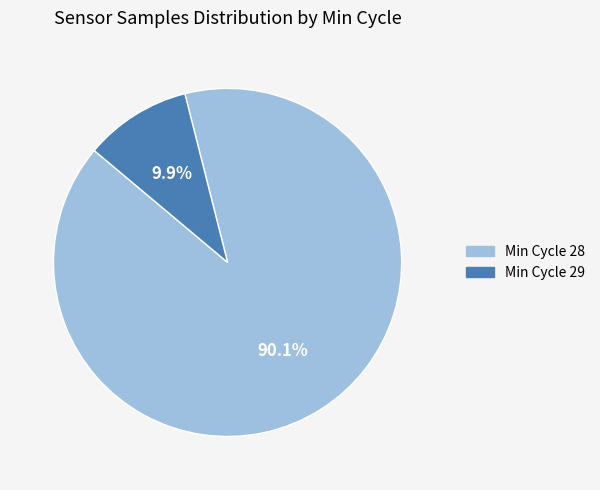

Does any single category account for the majority?

Yes